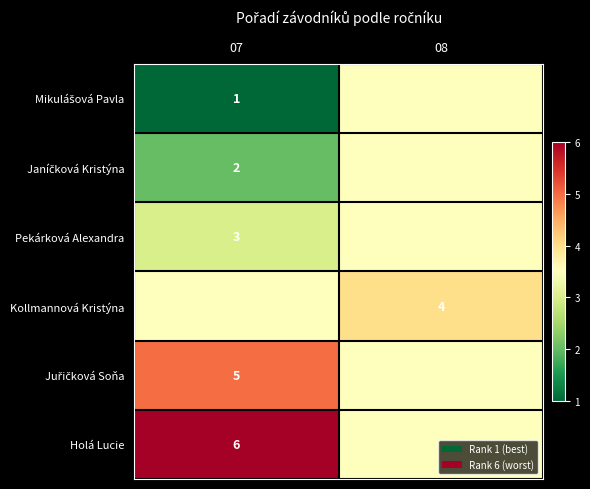

Is it true that Pekárková Alexandra equals 2.0 at 07?

False